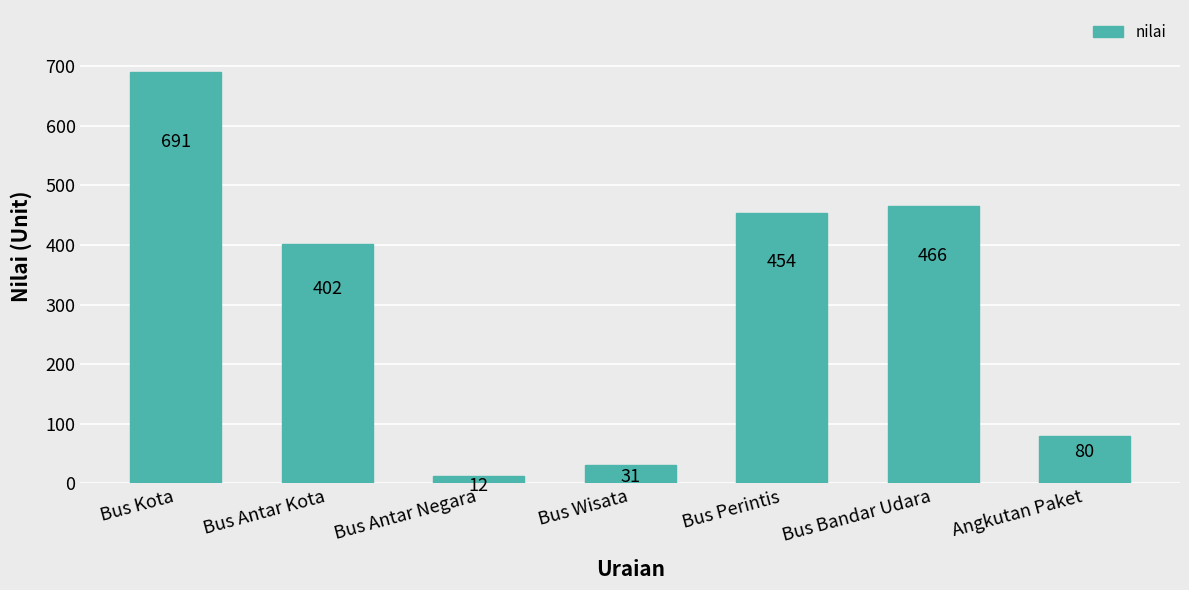

What is the value of the 5th bar from the left?

454